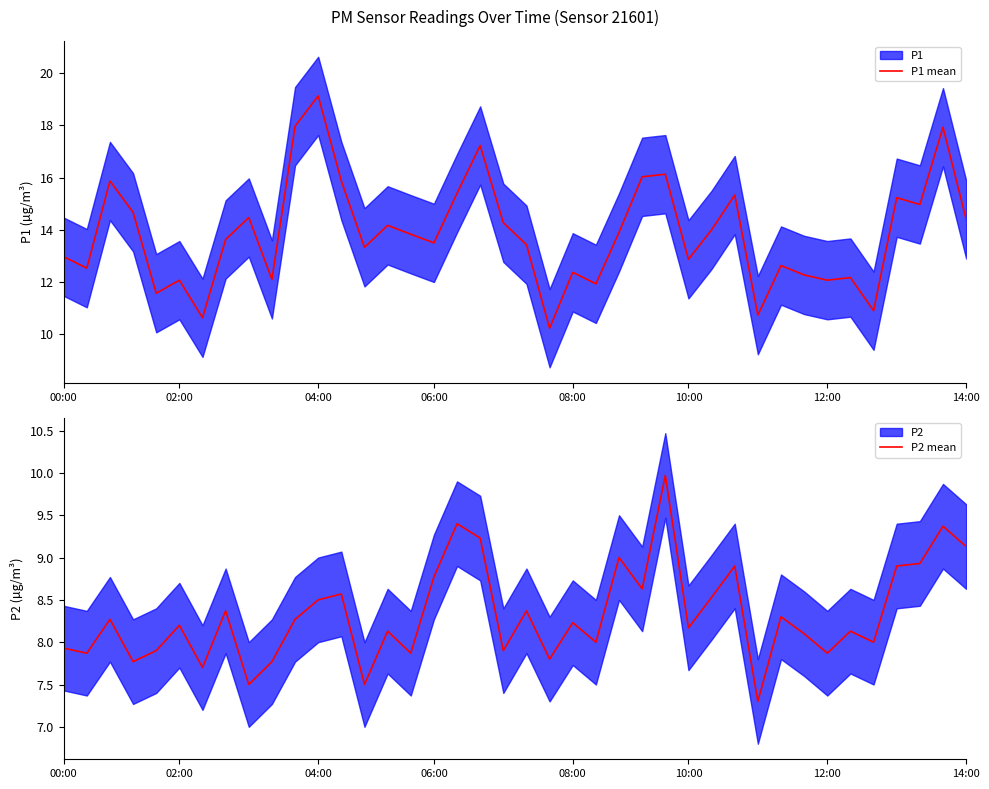

Between 19 and 29, which series saw the biggest shift?

P1 mean